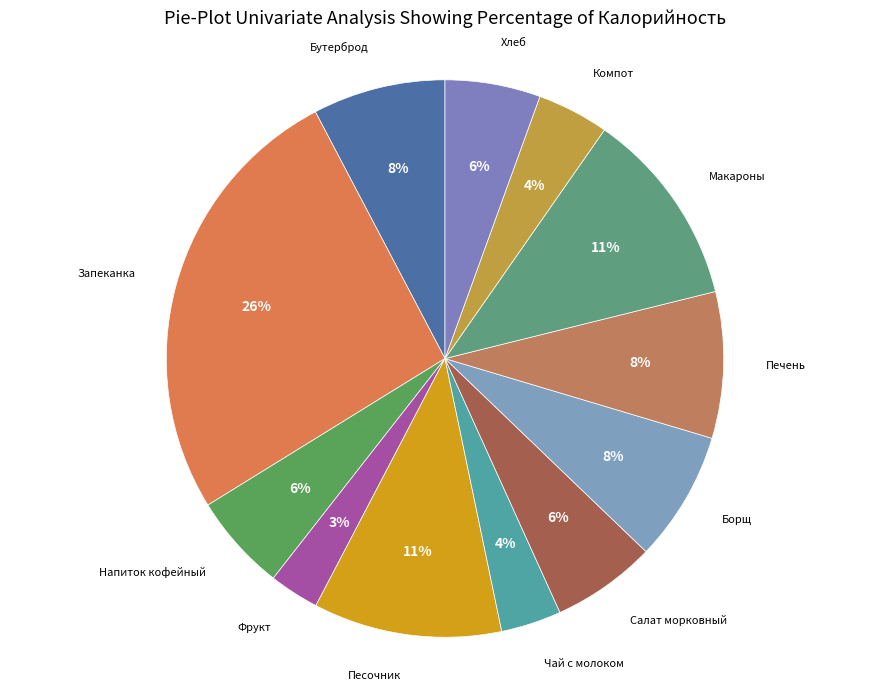

Which has a higher value, Макароны or Салат морковный?

Макароны